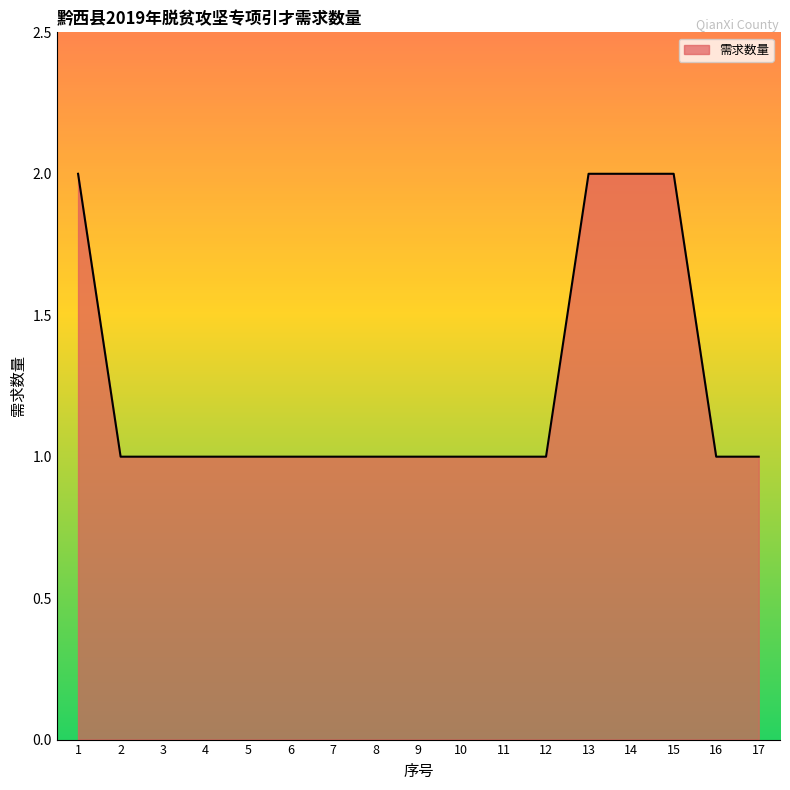

Is it true that the value at 13 is 2?

True